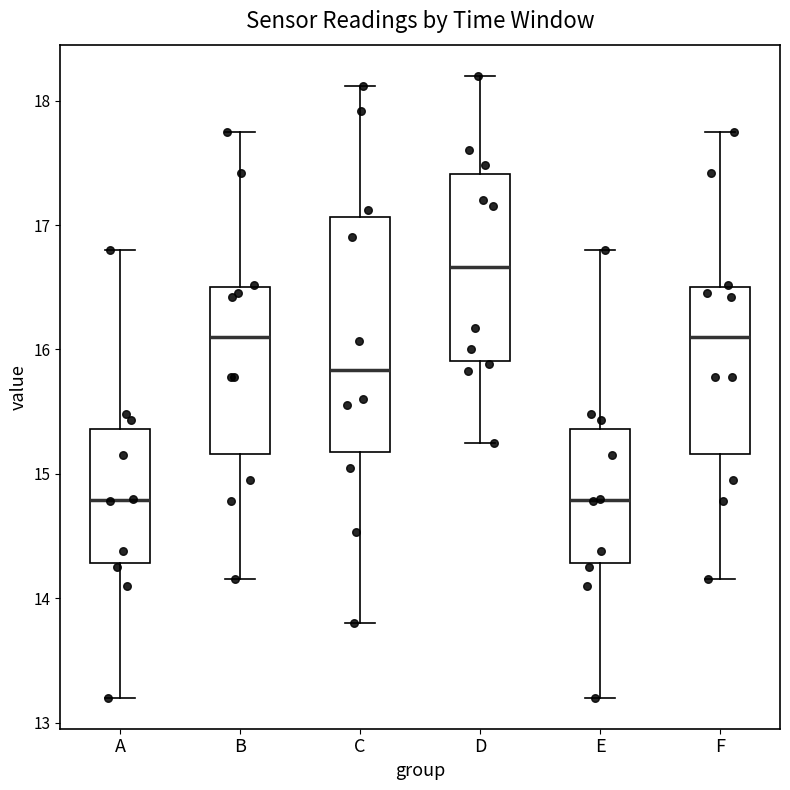

Which box is the tallest, from its lower edge to its upper edge?

C